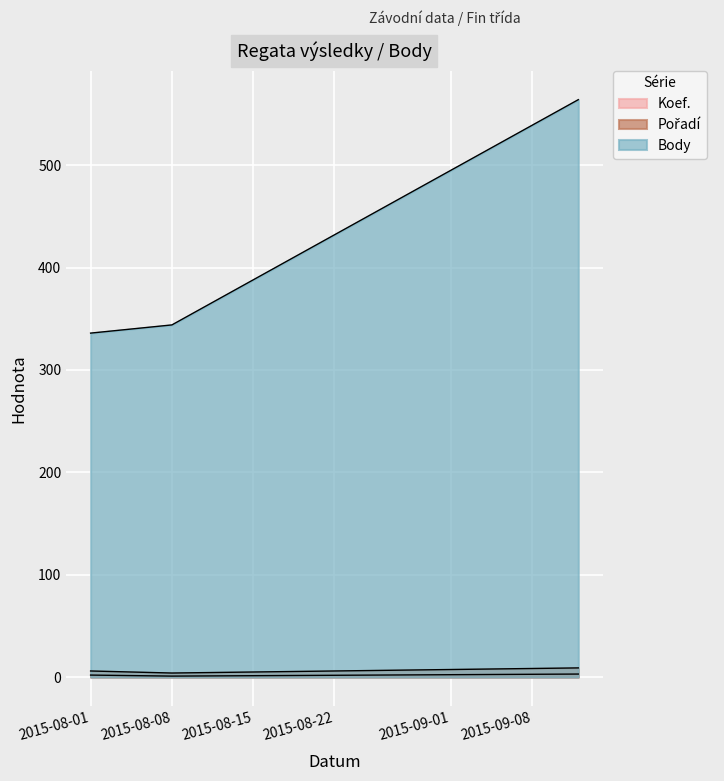

Which series changed the most between 2015-08-08 and 2015-09-12?

Body